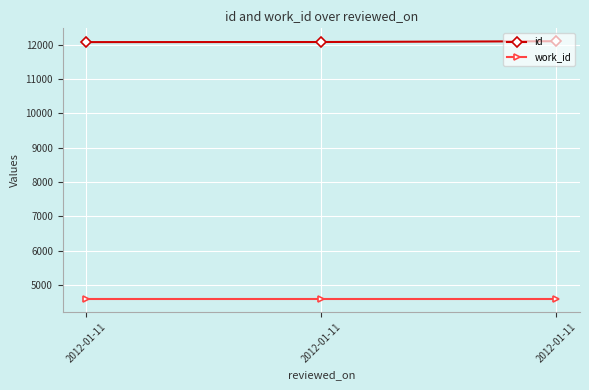

Rank the categories by id value from lowest to highest.

2012-01-11, 2012-01-11, 2012-01-11